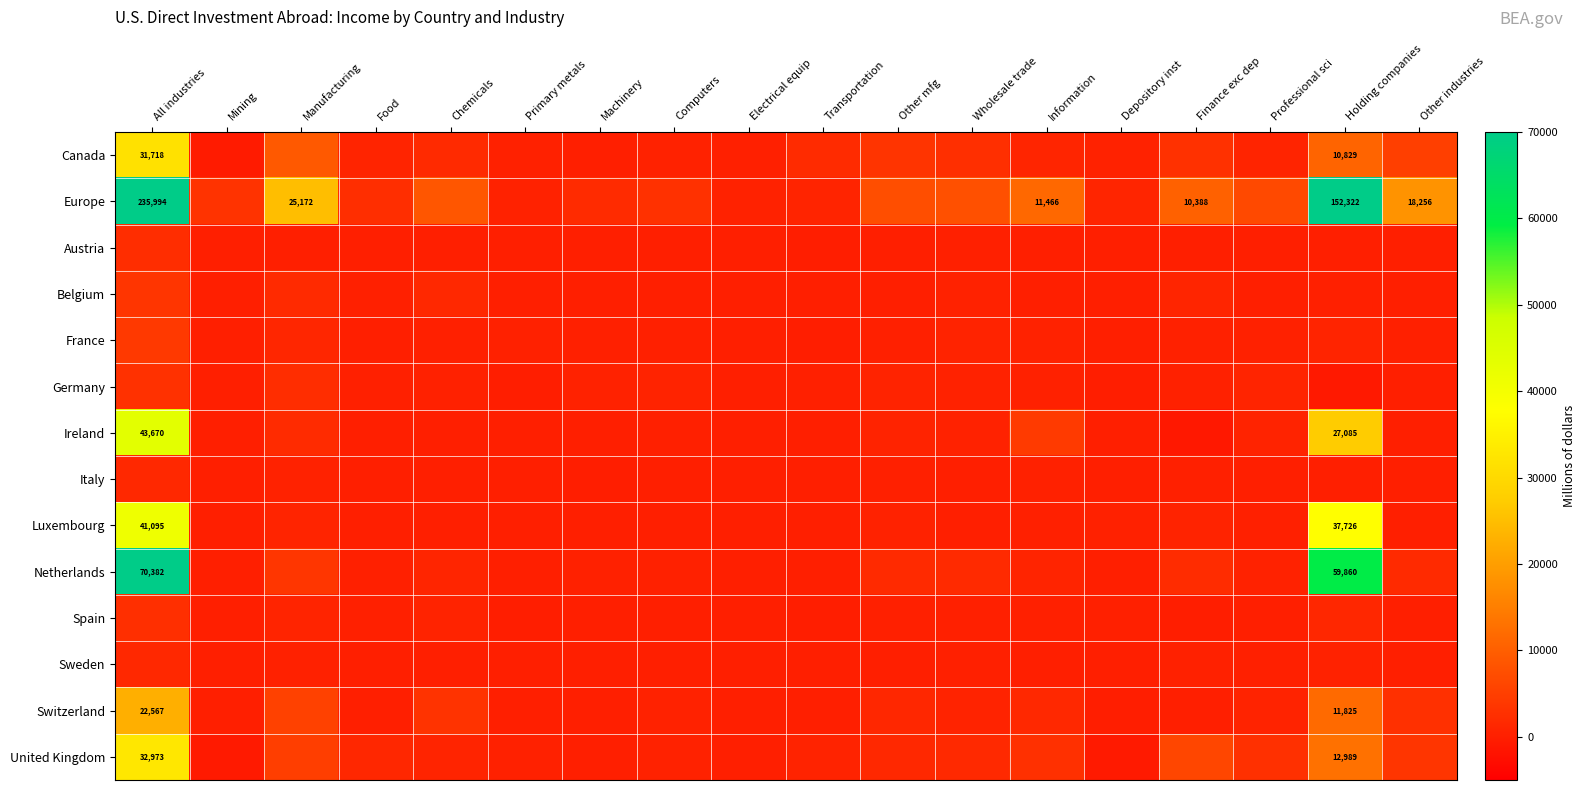

At which label does Italy reach its minimum?

Machinery